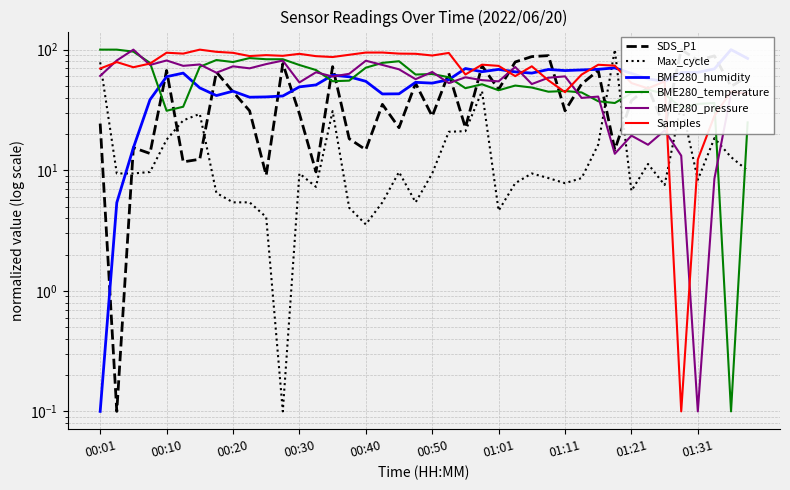

How many lines are shown in the chart?

6